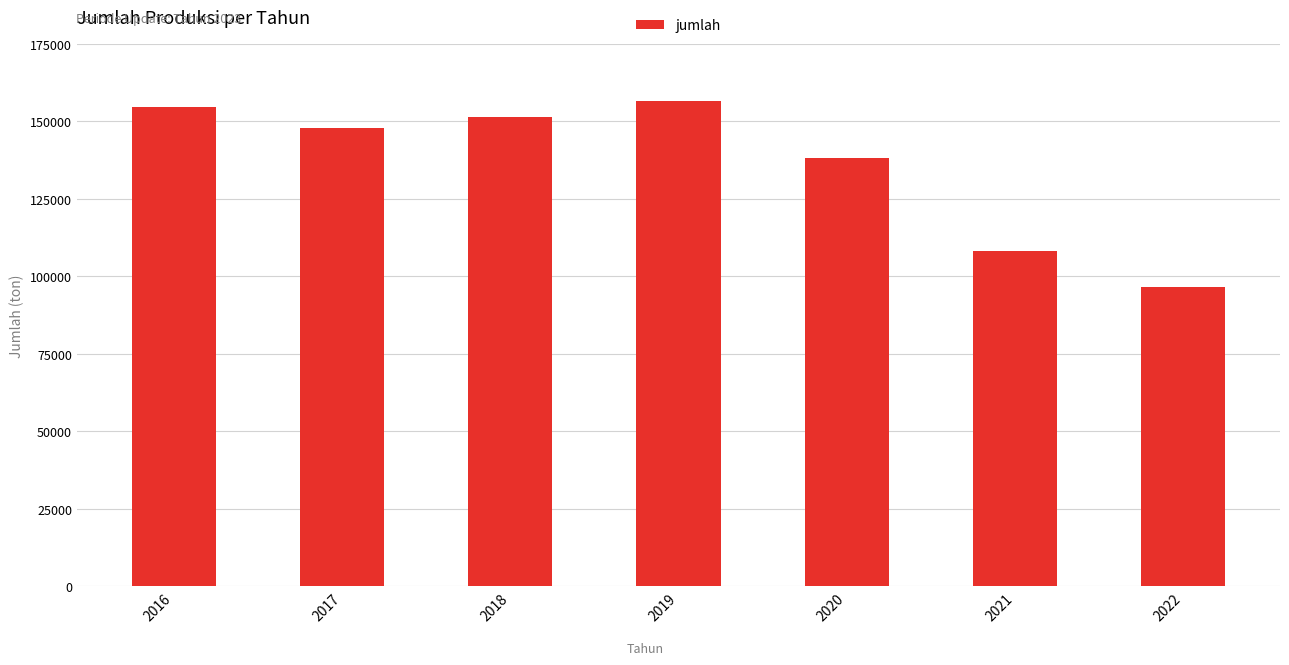

What is the change in value from 2017 to 2019?

+8679